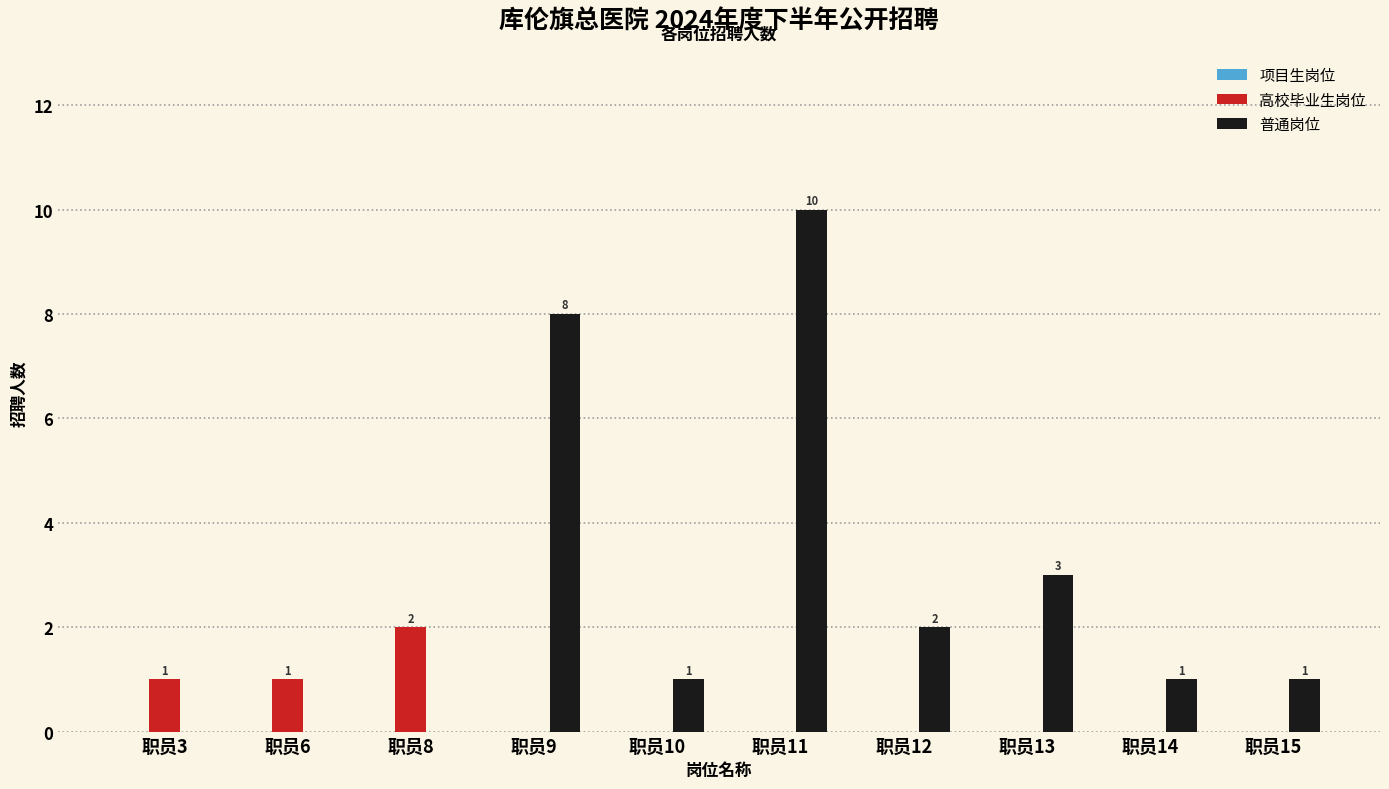

What is the total value across all series at 职员15?

1